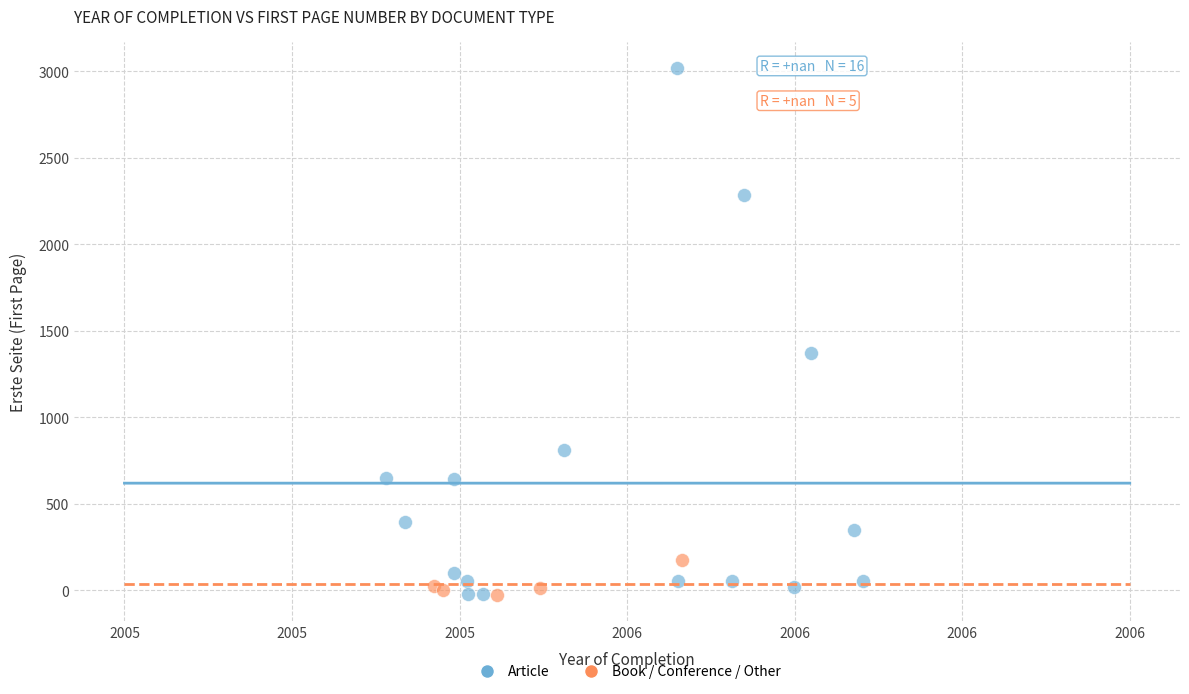

Which series contains the highest Y value?

Article